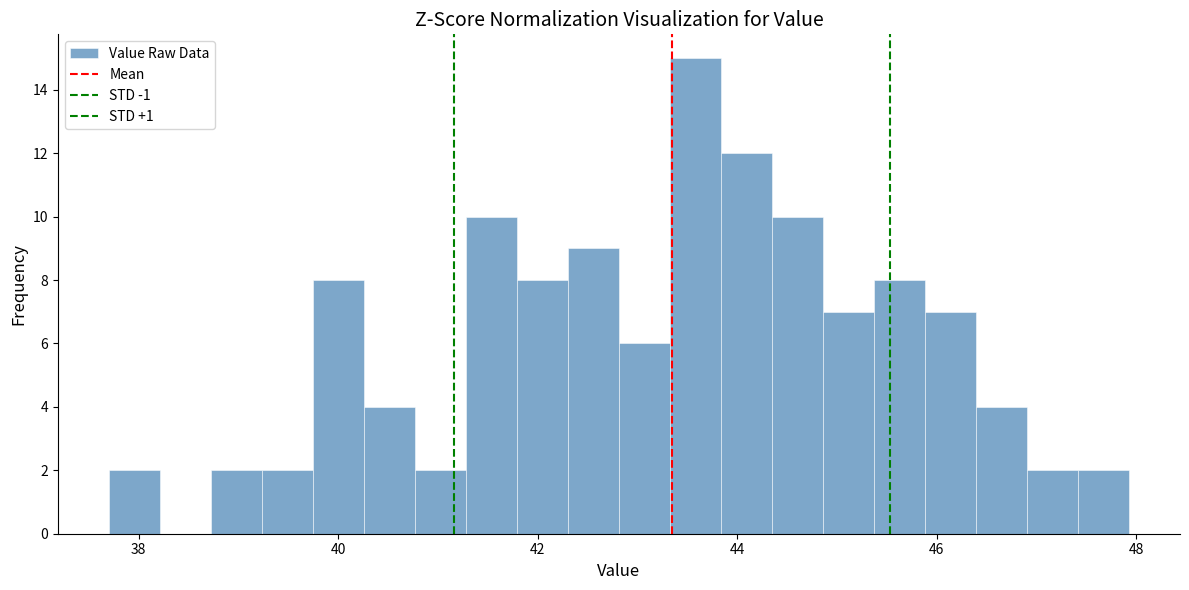

Around what value on the x-axis is the tallest bar? Give the approximate position of its centre, as read against the axis.

43.6